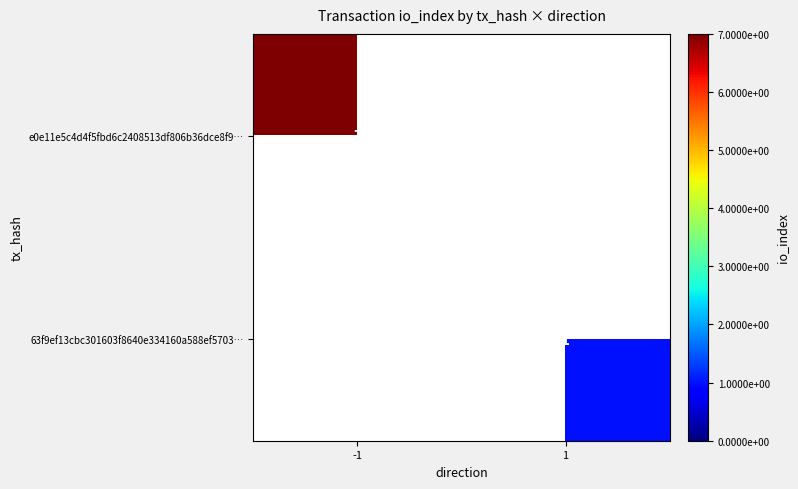

The 63f9ef13cbc301603f8640e334160a588ef5703… series shows 1 at 1. True or false?

True